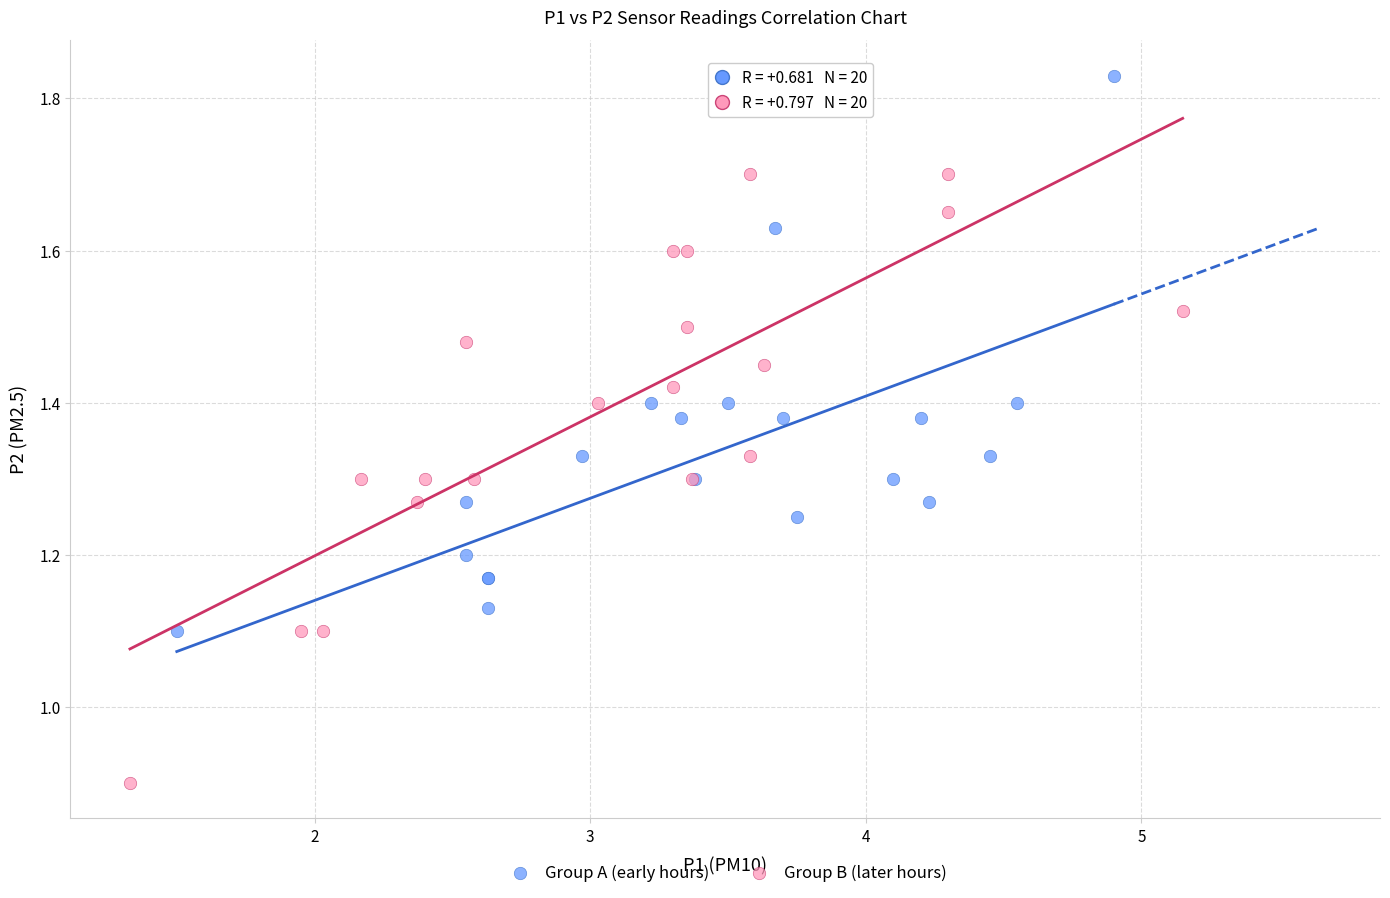

Which series has the largest Y range (max minus min)?

Group B (later hours)